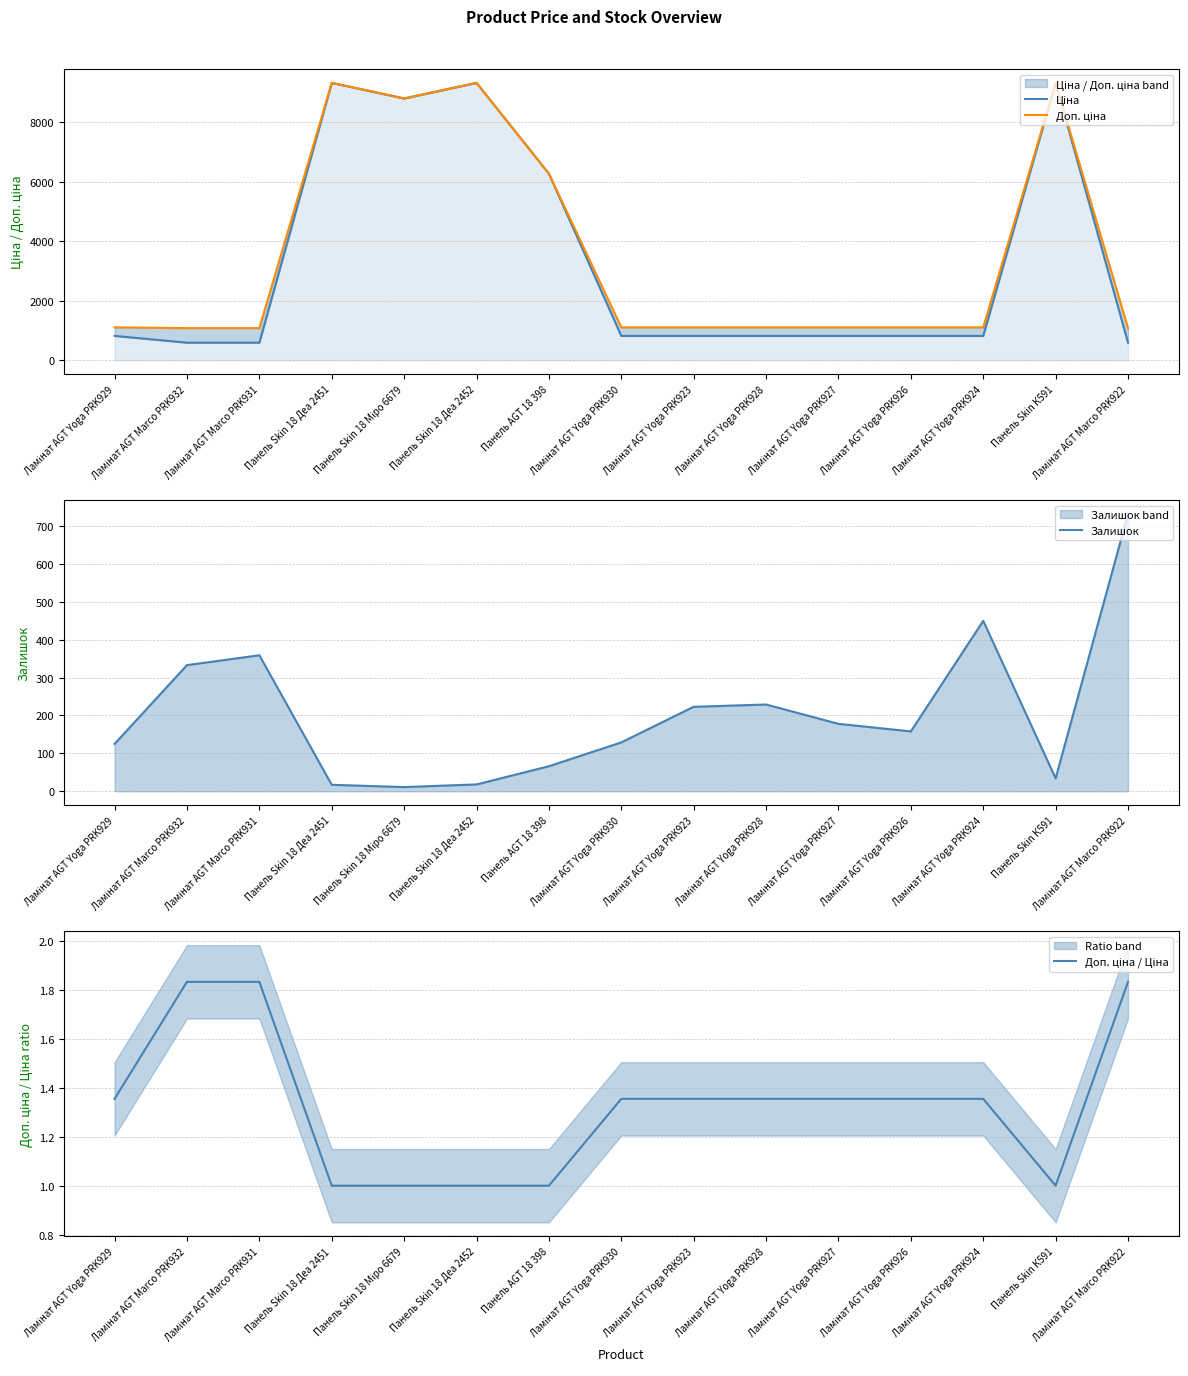

Reading right to left, extract all data points from this chart.

Ціна: Ламінат AGT Marco PRK922=586.0	Панель Skin К591=9321.4	Ламінат AGT Yoga PRK924=813.0	Ламінат AGT Yoga PRK926=813.0	Ламінат AGT Yoga PRK927=813.0	Ламінат AGT Yoga PRK928=813.0	Ламінат AGT Yoga PRK923=813.0	Ламінат AGT Yoga PRK930=813.0	Панель AGT 18 398=6266.7	Панель Skin 18 Деа 2452=9321.4	Панель Skin 18 Міро 6679=8797.6	Панель Skin 18 Деа 2451=9321.4	Ламінат AGT Marco PRK931=586.0	Ламінат AGT Marco PRK932=586.0	Ламінат AGT Yoga PRK929=813.0
Доп. ціна: Ламінат AGT Marco PRK922=1074.5	Панель Skin К591=9321.4	Ламінат AGT Yoga PRK924=1101.8	Ламінат AGT Yoga PRK926=1101.8	Ламінат AGT Yoga PRK927=1101.8	Ламінат AGT Yoga PRK928=1101.8	Ламінат AGT Yoga PRK923=1101.8	Ламінат AGT Yoga PRK930=1101.8	Панель AGT 18 398=6266.7	Панель Skin 18 Деа 2452=9321.4	Панель Skin 18 Міро 6679=8797.6	Панель Skin 18 Деа 2451=9321.4	Ламінат AGT Marco PRK931=1074.5	Ламінат AGT Marco PRK932=1074.5	Ламінат AGT Yoga PRK929=1101.8
Залишок: Ламінат AGT Marco PRK922=732.0	Панель Skin К591=34.0	Ламінат AGT Yoga PRK924=450.0	Ламінат AGT Yoga PRK926=158.0	Ламінат AGT Yoga PRK927=178.0	Ламінат AGT Yoga PRK928=229.0	Ламінат AGT Yoga PRK923=223.0	Ламінат AGT Yoga PRK930=129.0	Панель AGT 18 398=66.0	Панель Skin 18 Деа 2452=18.0	Панель Skin 18 Міро 6679=11.0	Панель Skin 18 Деа 2451=17.0	Ламінат AGT Marco PRK931=359.0	Ламінат AGT Marco PRK932=333.0	Ламінат AGT Yoga PRK929=125.0
Доп. ціна / Ціна: Ламінат AGT Marco PRK922=1.8	Панель Skin К591=1.0	Ламінат AGT Yoga PRK924=1.4	Ламінат AGT Yoga PRK926=1.4	Ламінат AGT Yoga PRK927=1.4	Ламінат AGT Yoga PRK928=1.4	Ламінат AGT Yoga PRK923=1.4	Ламінат AGT Yoga PRK930=1.4	Панель AGT 18 398=1.0	Панель Skin 18 Деа 2452=1.0	Панель Skin 18 Міро 6679=1.0	Панель Skin 18 Деа 2451=1.0	Ламінат AGT Marco PRK931=1.8	Ламінат AGT Marco PRK932=1.8	Ламінат AGT Yoga PRK929=1.4